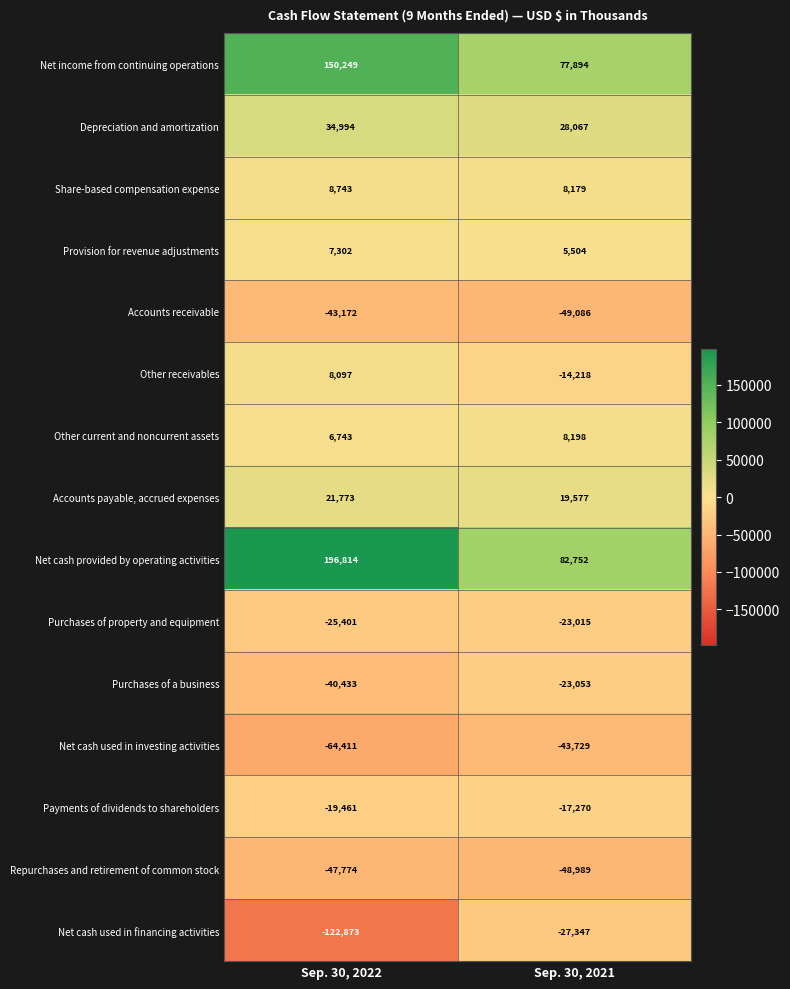

Count the number of categories in the chart.

2